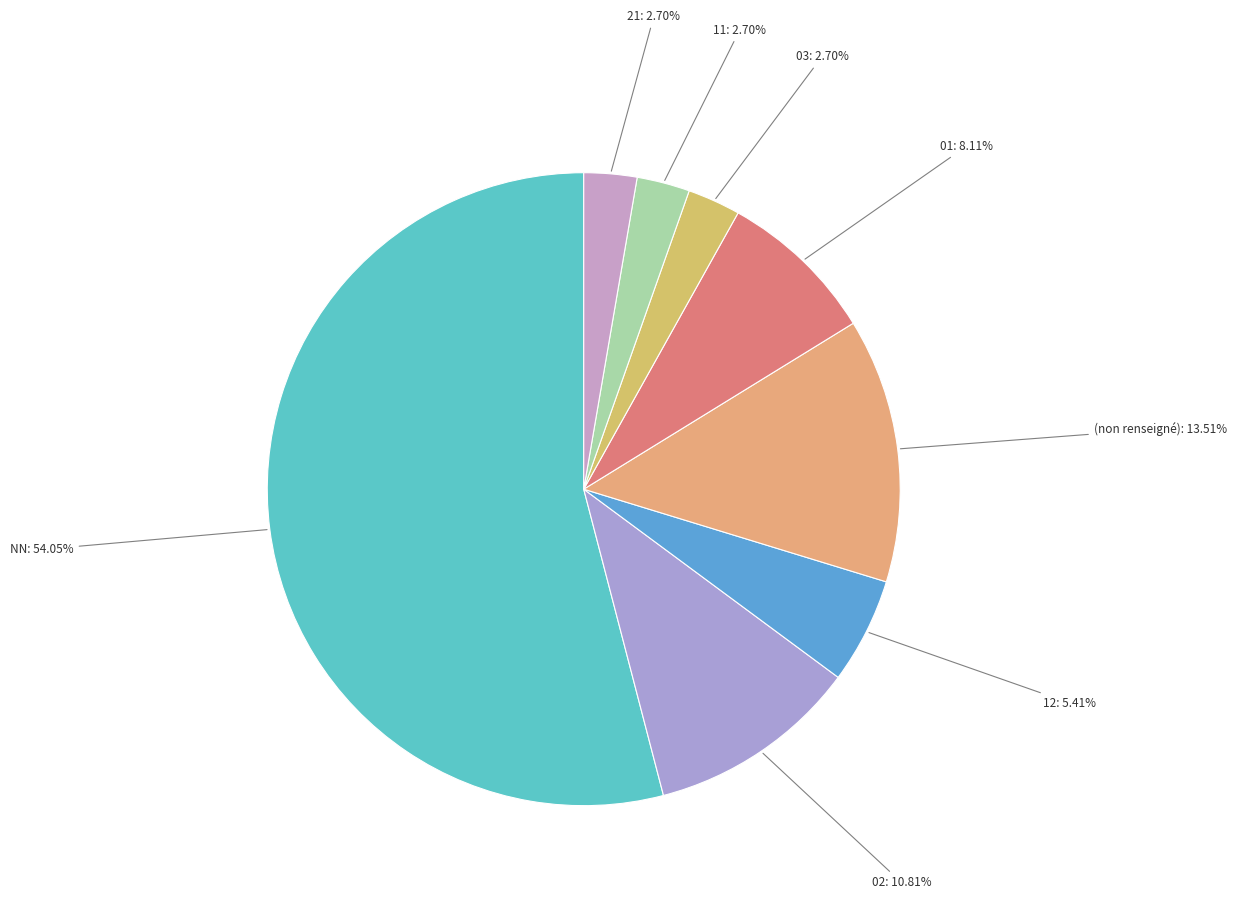

Count the number of slices in the pie.

8